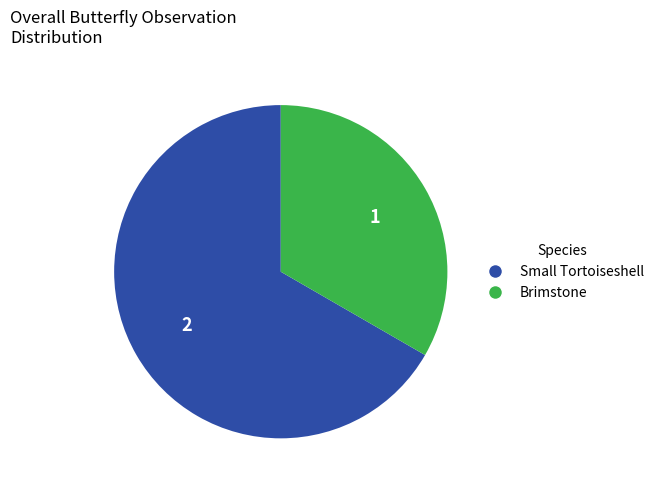

Rank the categories by value from highest to lowest.

Small Tortoiseshell, Brimstone